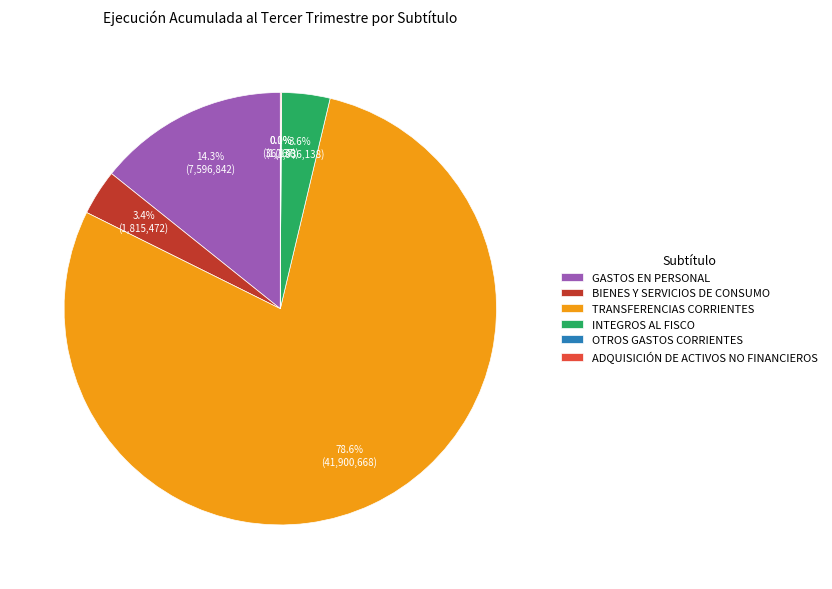

Between GASTOS EN PERSONAL and TRANSFERENCIAS CORRIENTES, which is larger?

TRANSFERENCIAS CORRIENTES